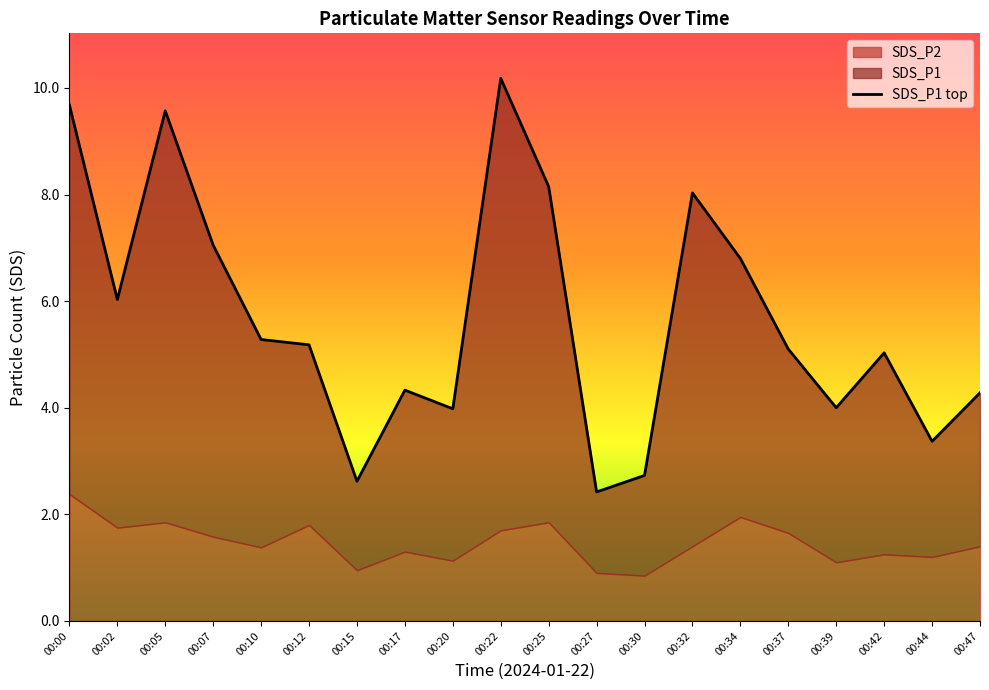

What is the change in value from 00:25 to 00:37?

-3.1